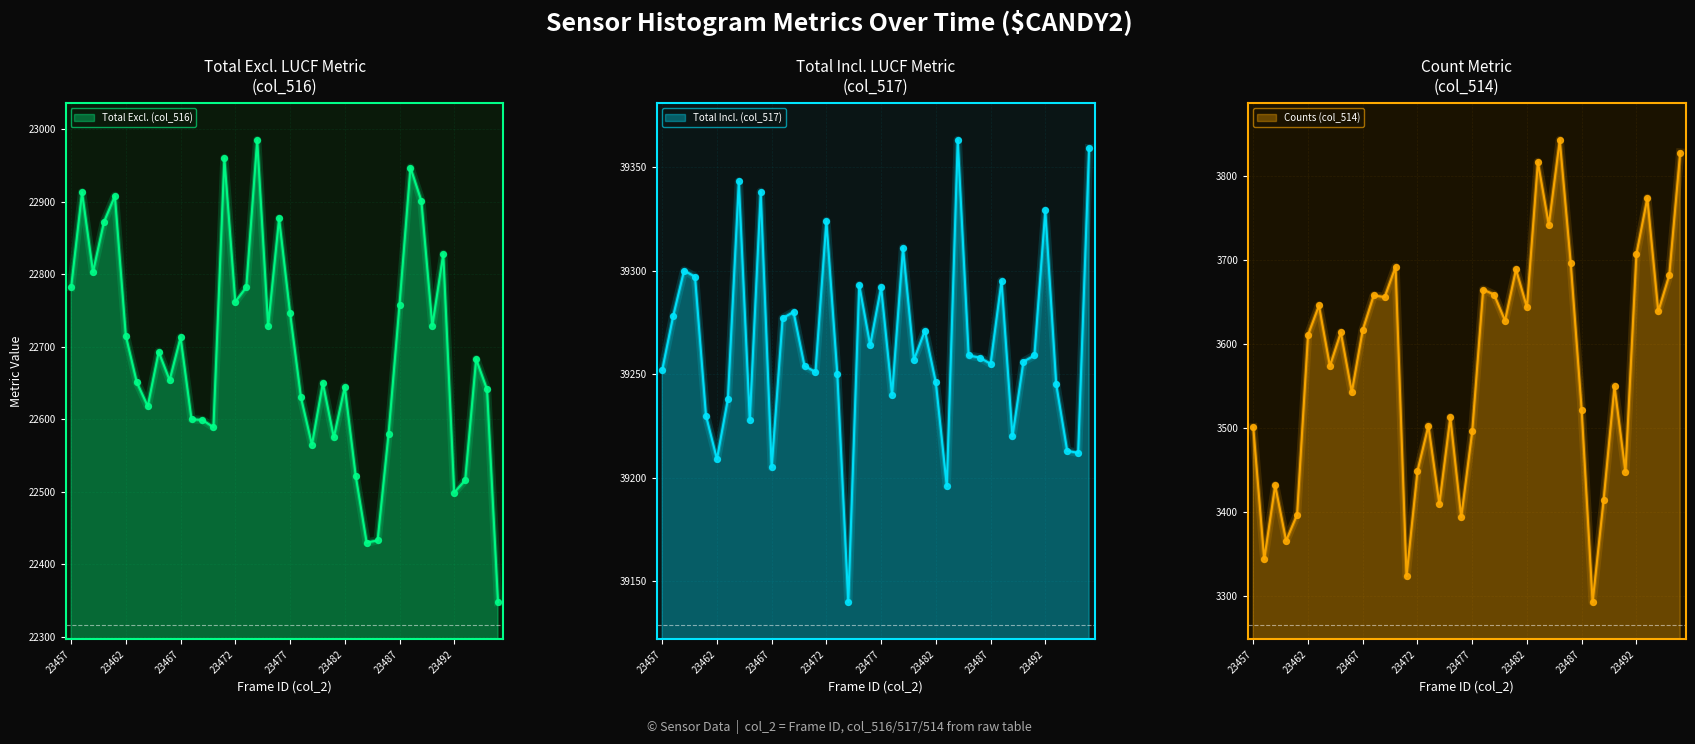

Which series contains the highest Y value?

col_517